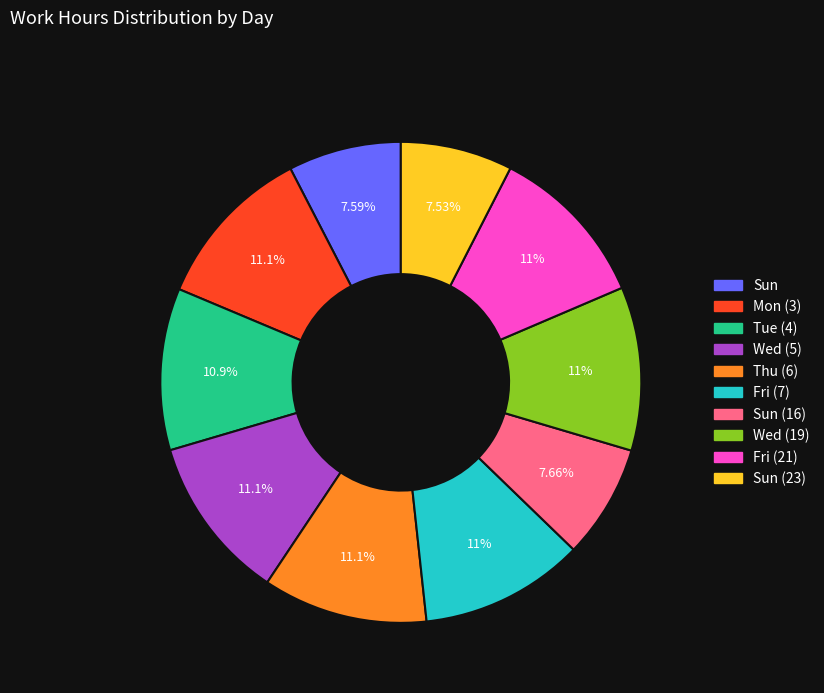

Does any single category account for the majority?

No